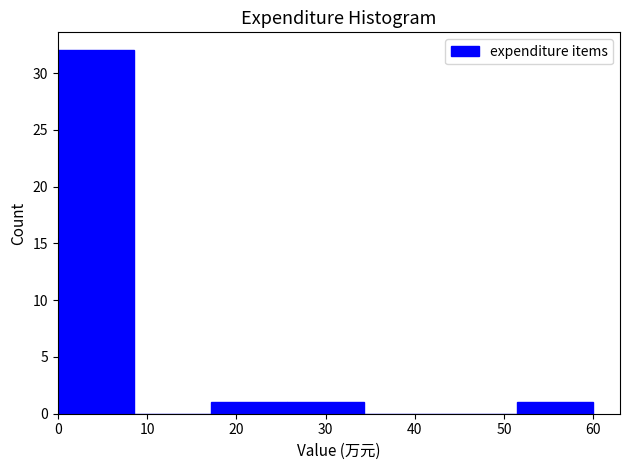

What is the height of the bar covering 0 to 9 on the x-axis? Neither the bar edges nor the heights are printed on the chart, so give them approximately, as read against the axes.

32